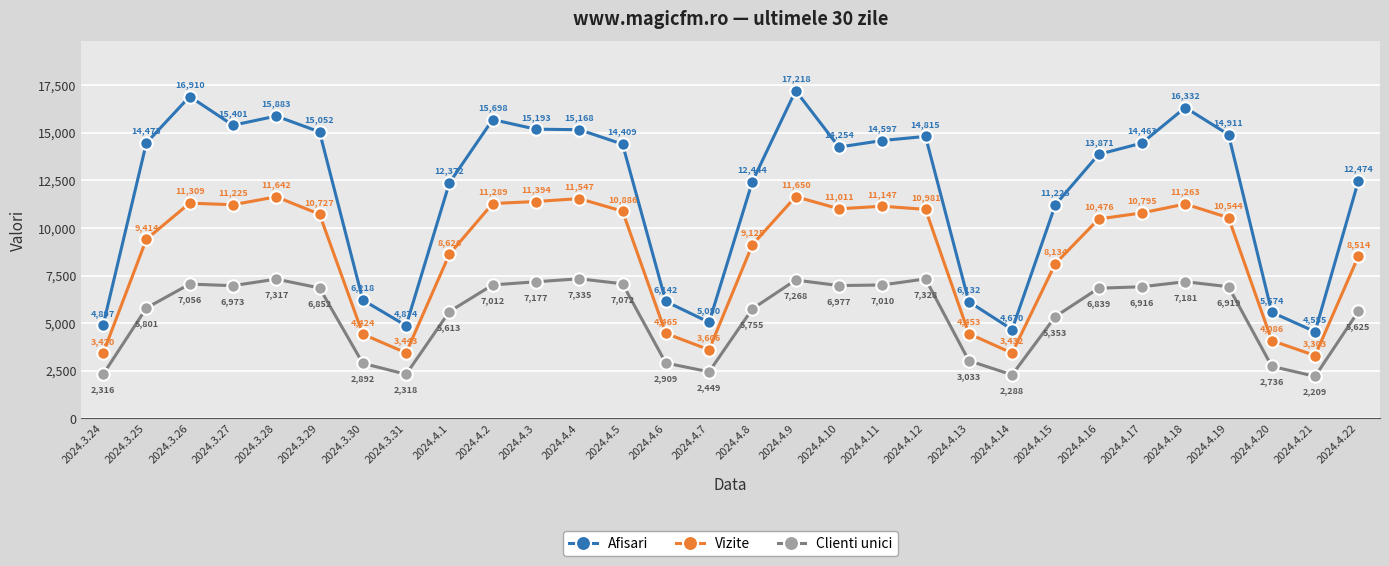

What is the difference between the maximum and minimum values in the Afisari series?

12663